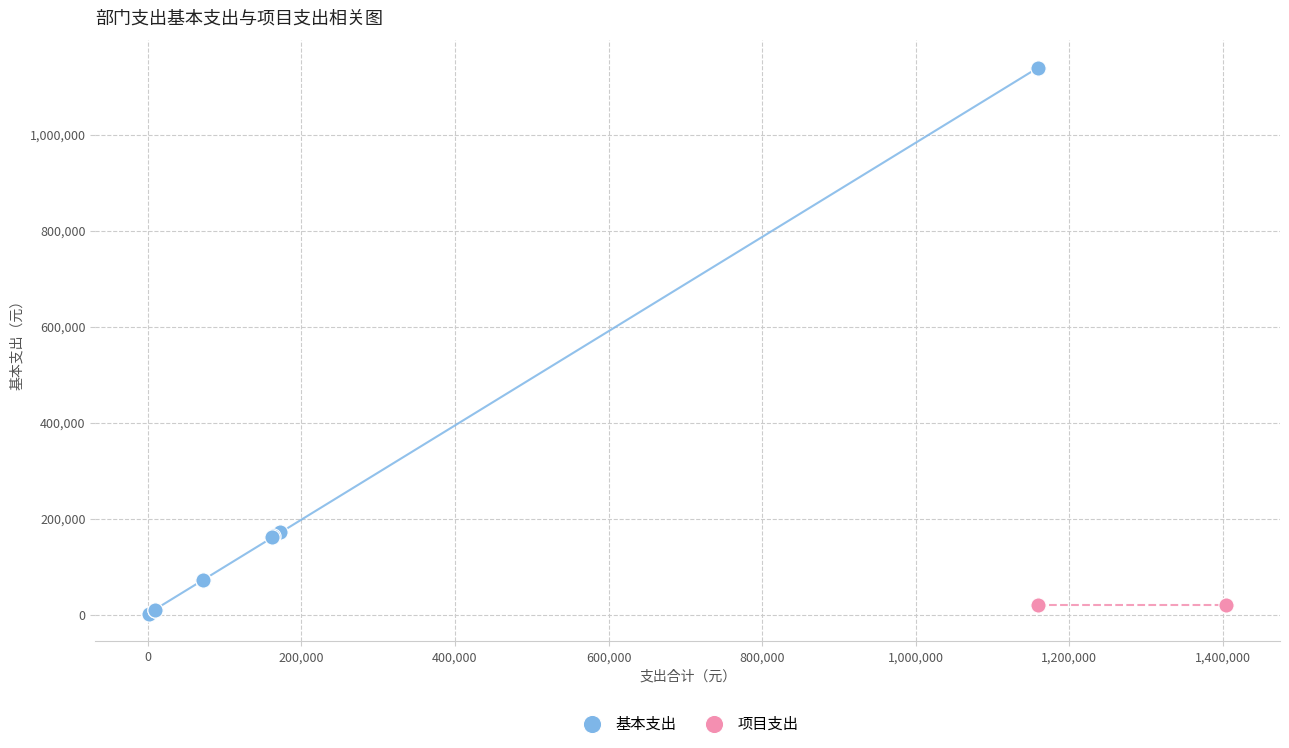

Which series contains the highest Y value?

基本支出